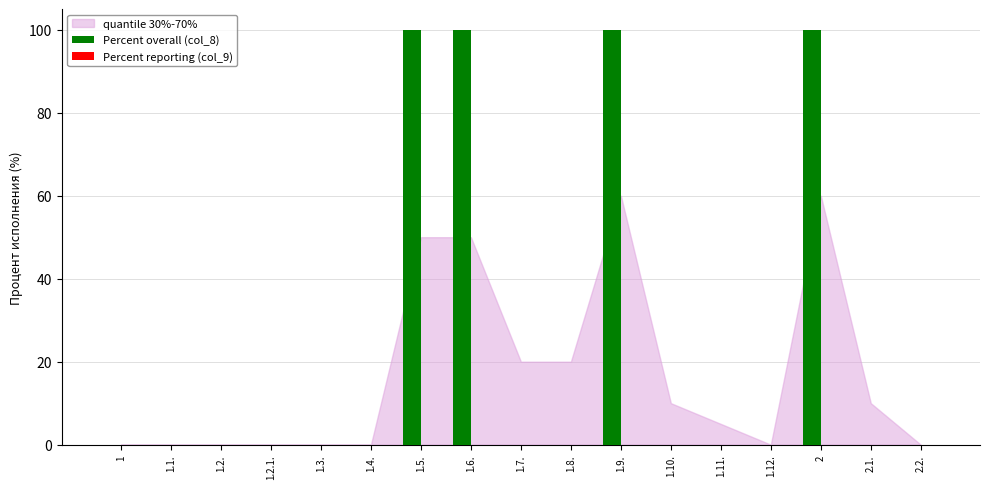

Between 2.1. and 2, which is larger?

2